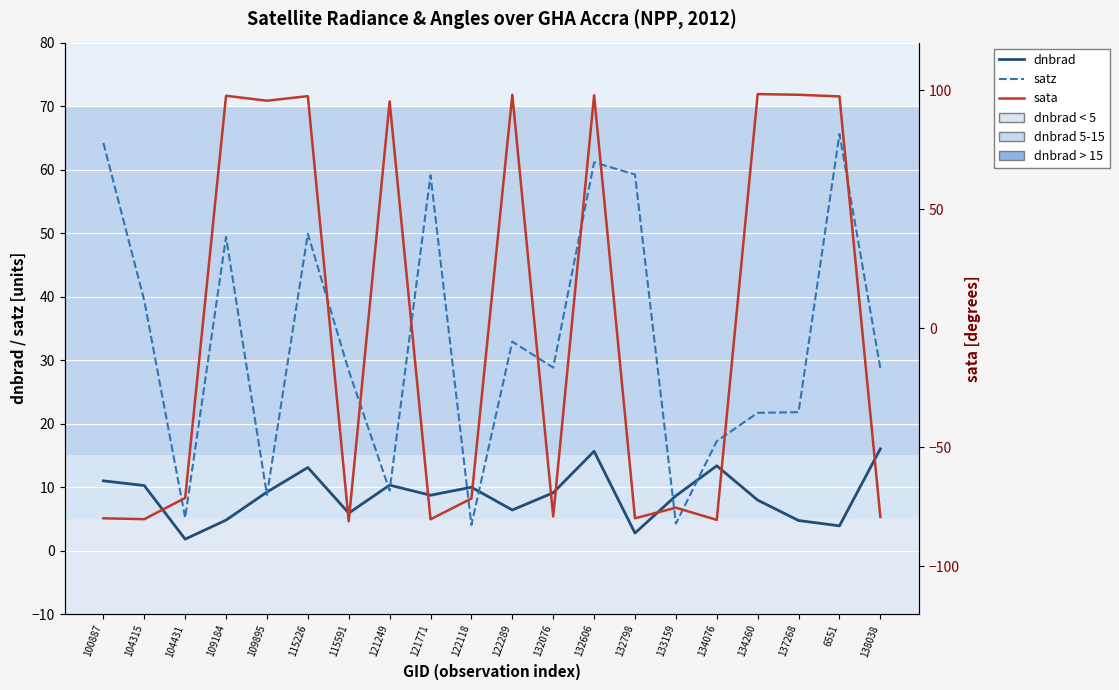

Which series has the widest spread of values?

sata